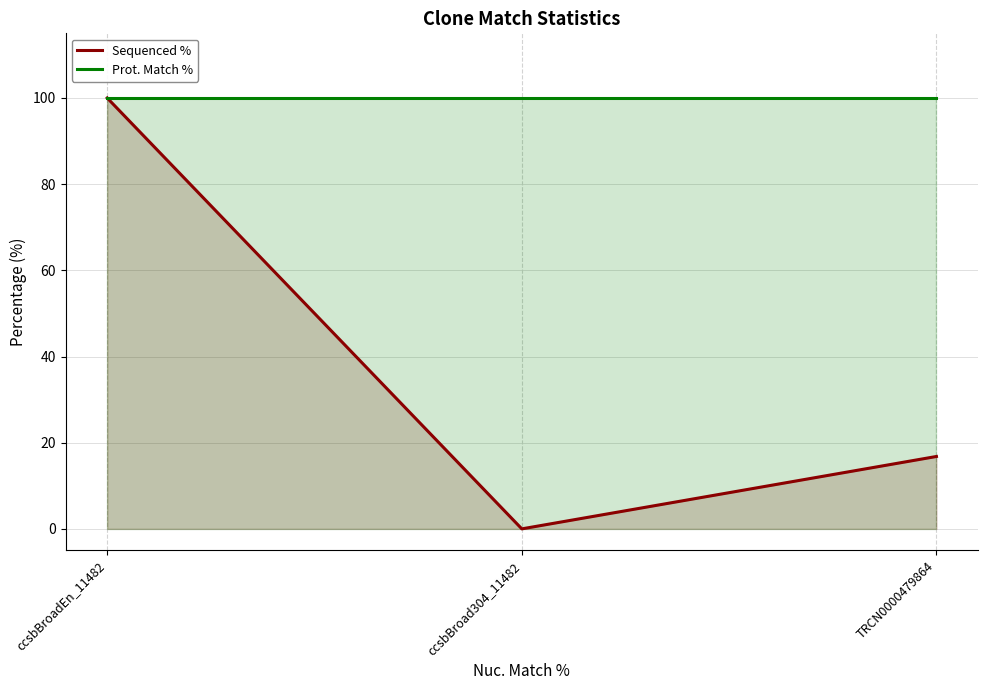

What is the label of the 3rd point from the left?

TRCN0000479864